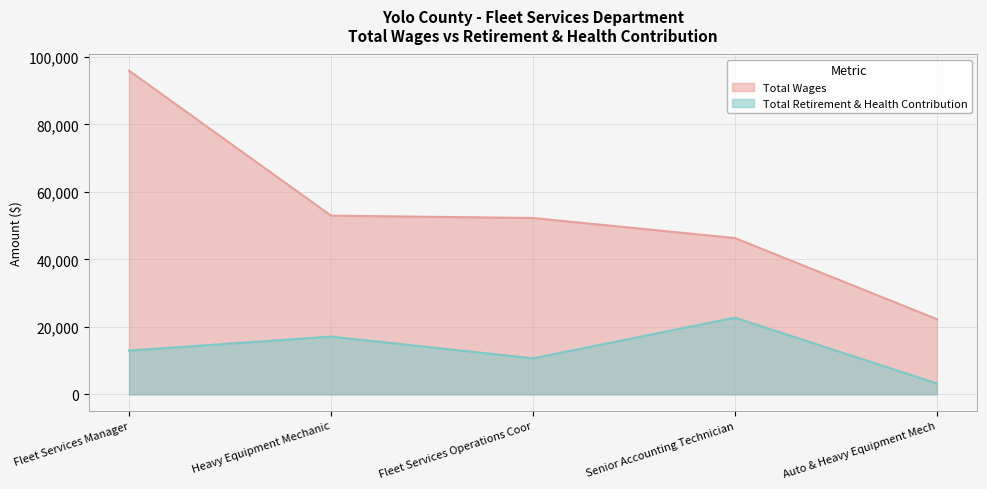

True or false: Total Wages and Total Retirement & Health Contribution cross at least once.

False